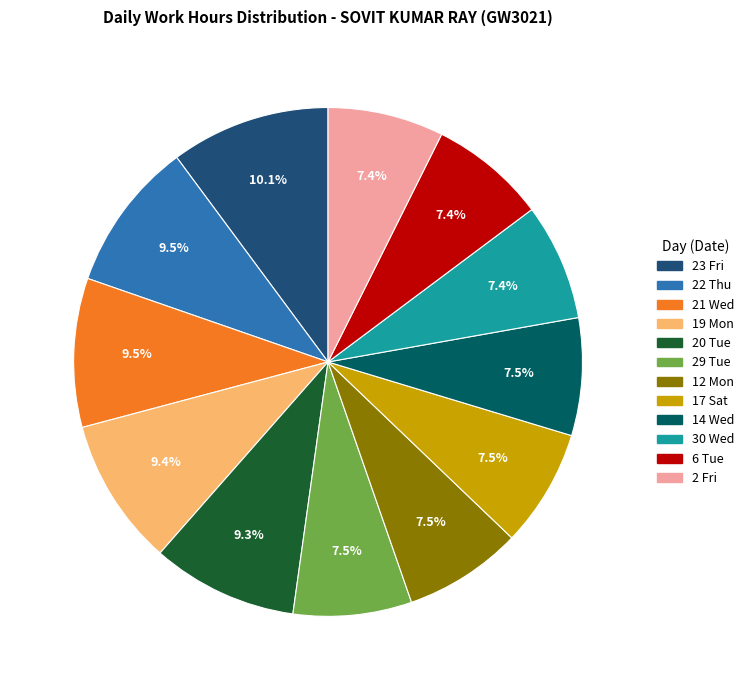

Is there a majority slice in this chart?

No